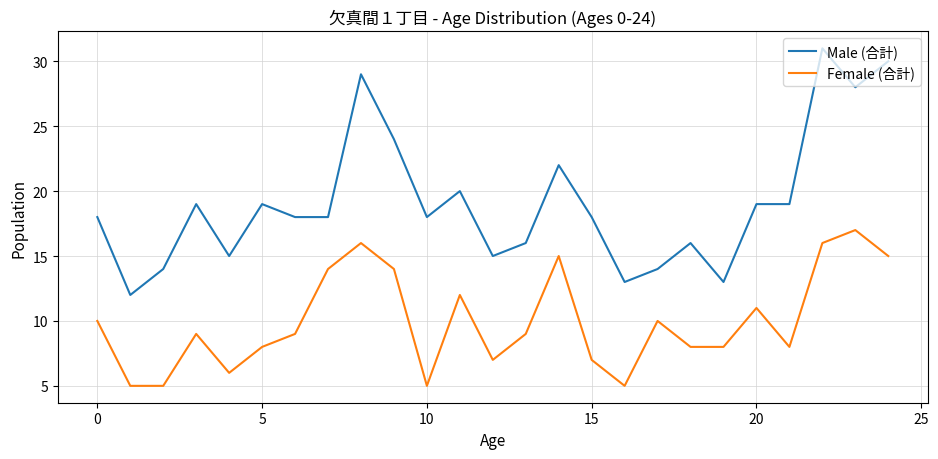

True or false: Female (合計) and Male (合計) cross at least once.

False